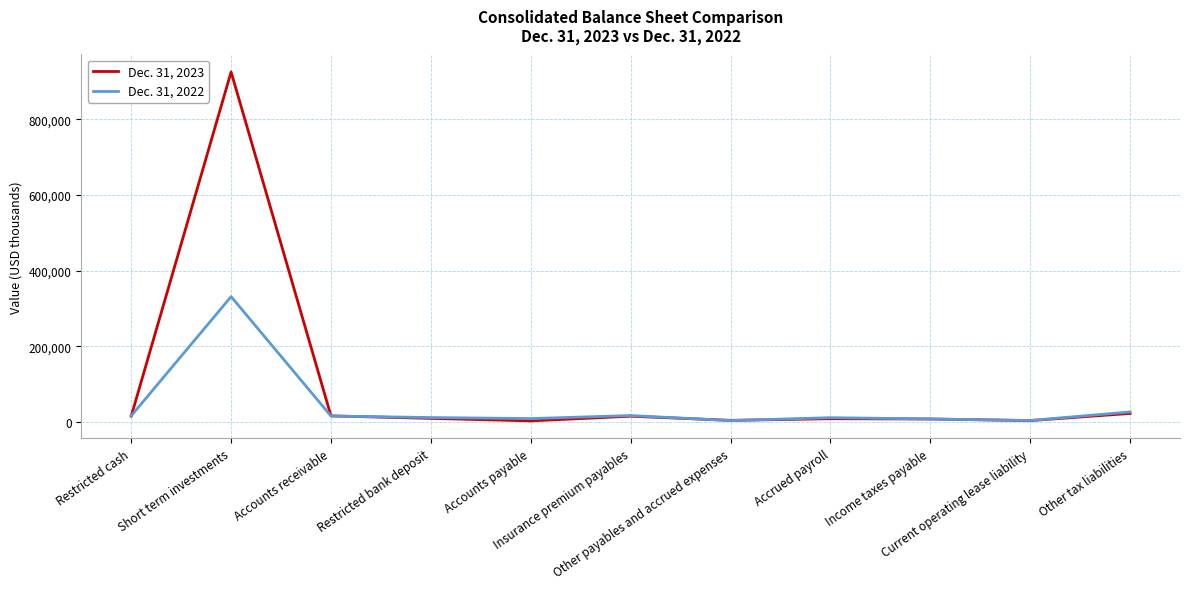

What is the difference between the second highest and minimum values in the Dec. 31, 2023 series?

19694